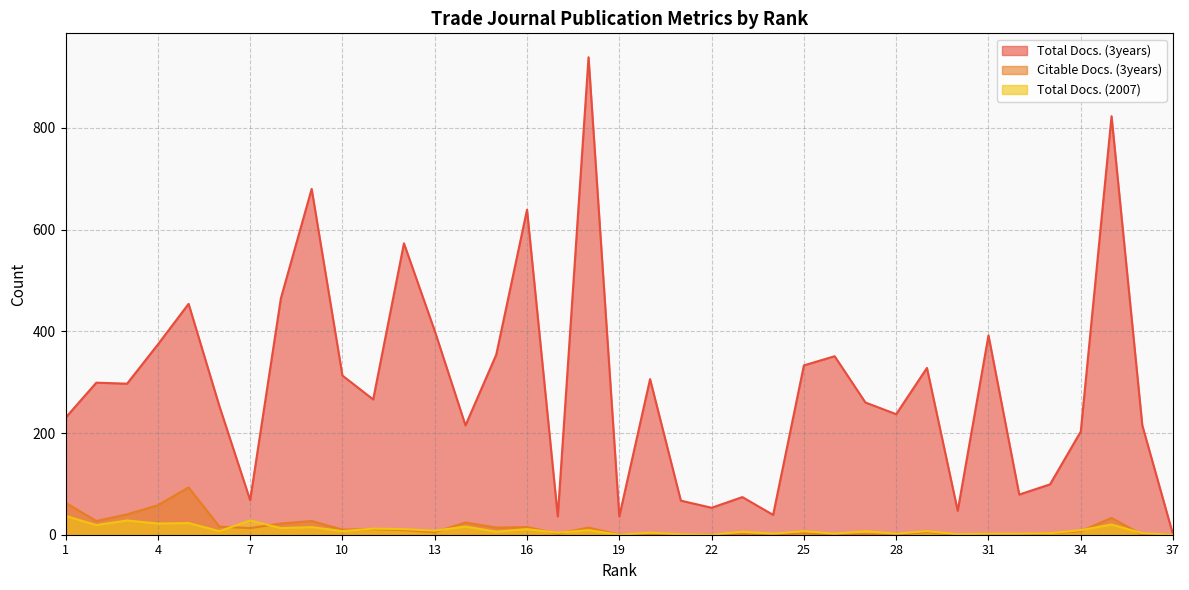

List the labels in order of Total Docs. (3years) value, largest first.

18, 35, 9, 16, 12, 8, 5, 13, 31, 4, 15, 26, 25, 29, 10, 20, 2, 3, 11, 27, 6, 28, 1, 14, 36, 34, 33, 32, 23, 7, 21, 22, 30, 24, 17, 19, 37